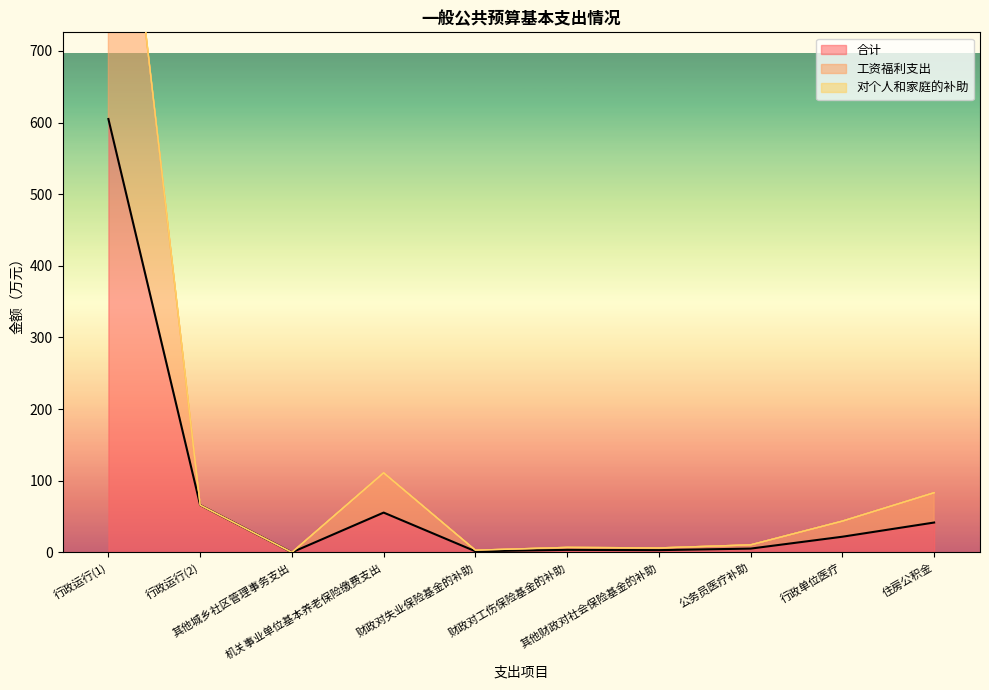

Read the 对个人和家庭的补助 value at 其他财政对社会保险基金的补助.

6.2